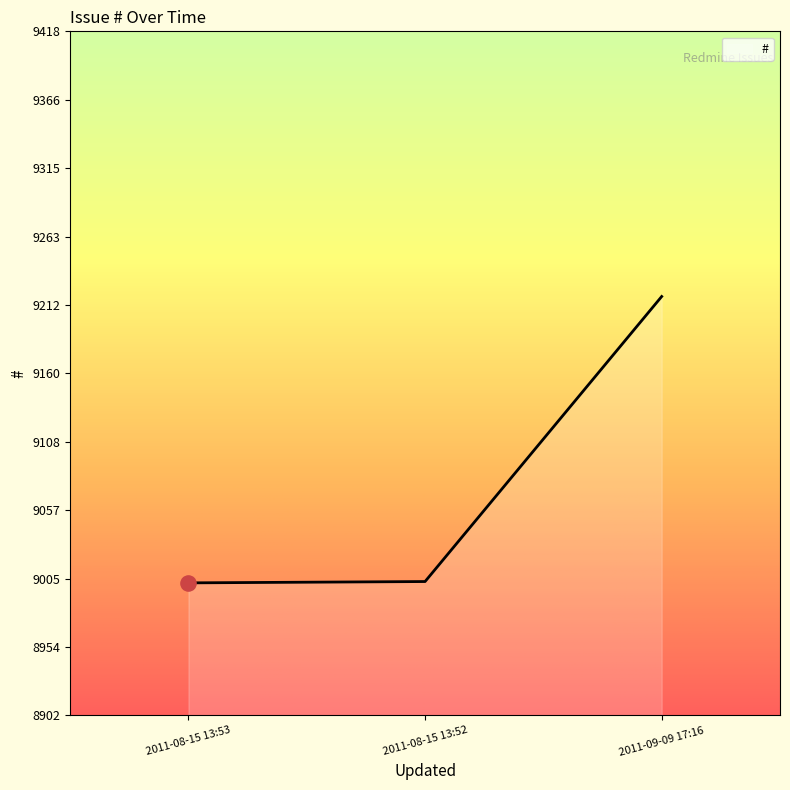

Approximately how many times larger is the value at 2011-08-15 13:53 compared to 2011-09-09 17:16?

1.0